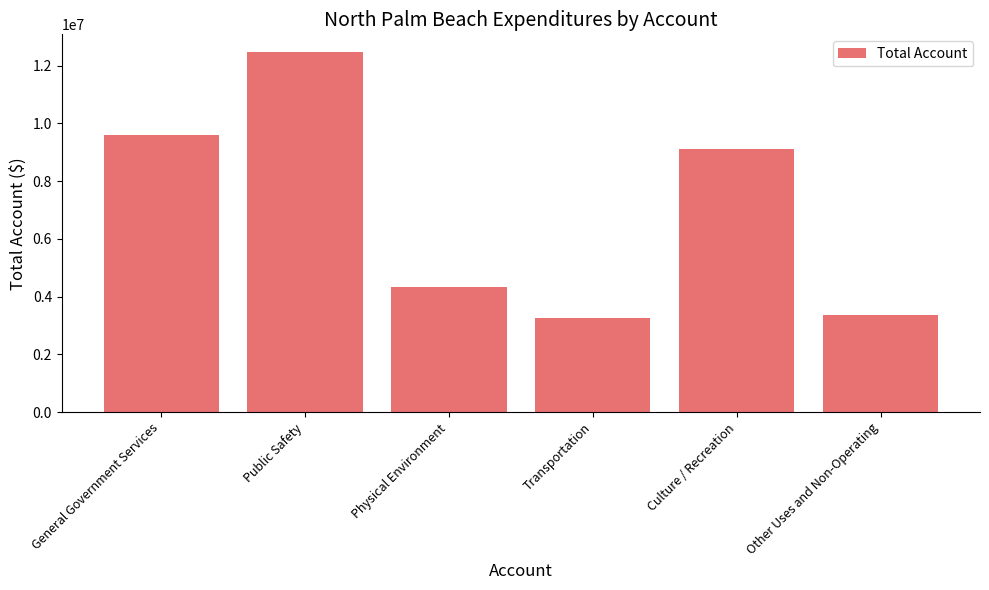

What is the smallest value displayed?

3257660